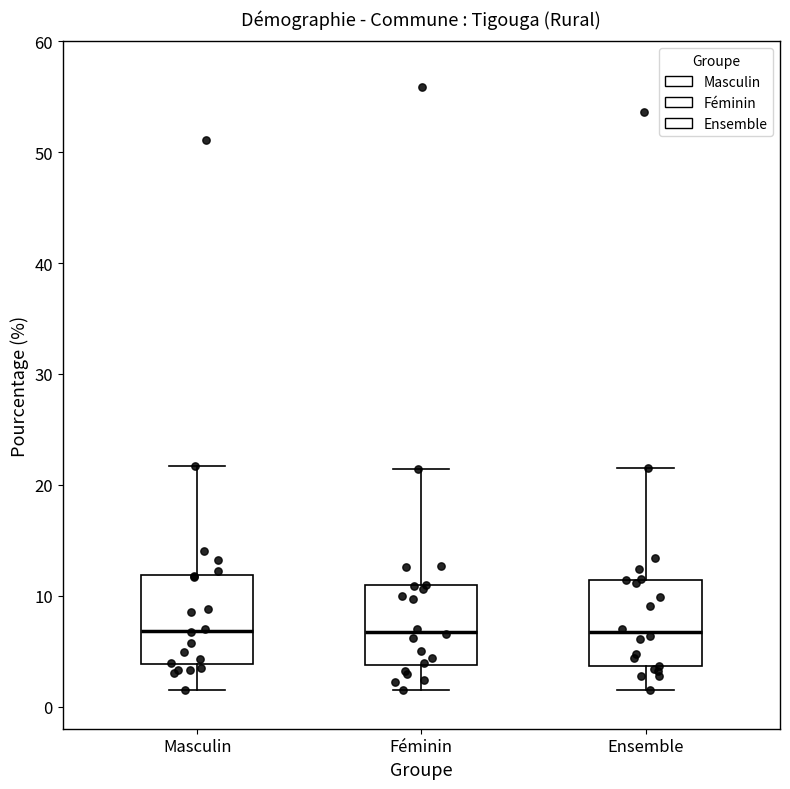

Reading left to right, read every box against the y-axis: the position of its median line, the range the box covers, and the ends of its whiskers. The values are not printed on the chart, so give them approximately, as read against the axis.

Masculin: median 7, box 4 to 12, whiskers 2 to 22
Féminin: median 7, box 4 to 11, whiskers 2 to 21
Ensemble: median 7, box 4 to 11, whiskers 2 to 22